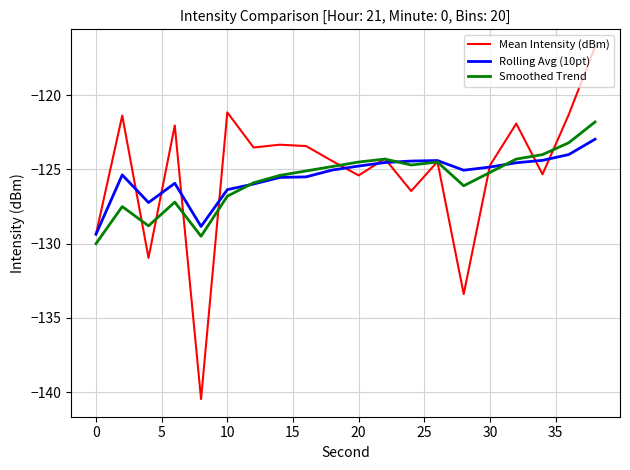

Which series has the largest range (max minus min)?

Mean Intensity (dBm)